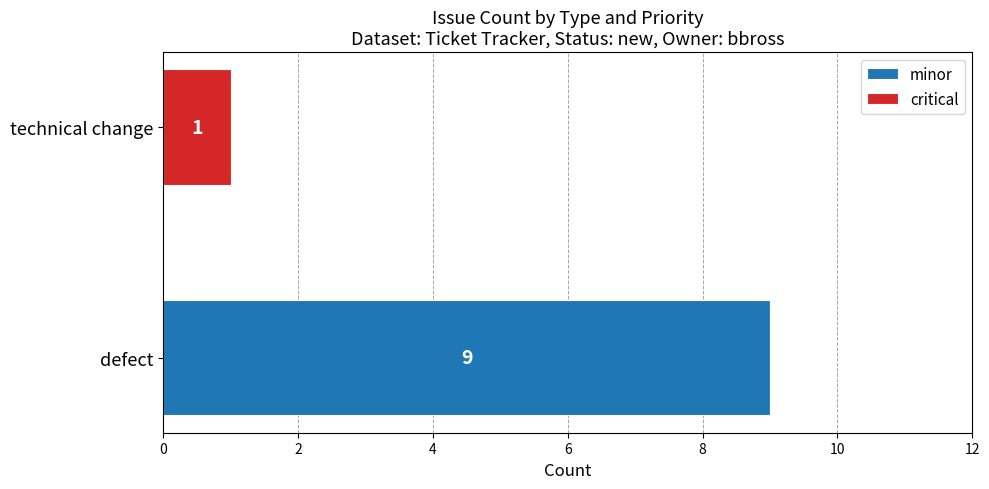

What is the sum of all minor values?

9